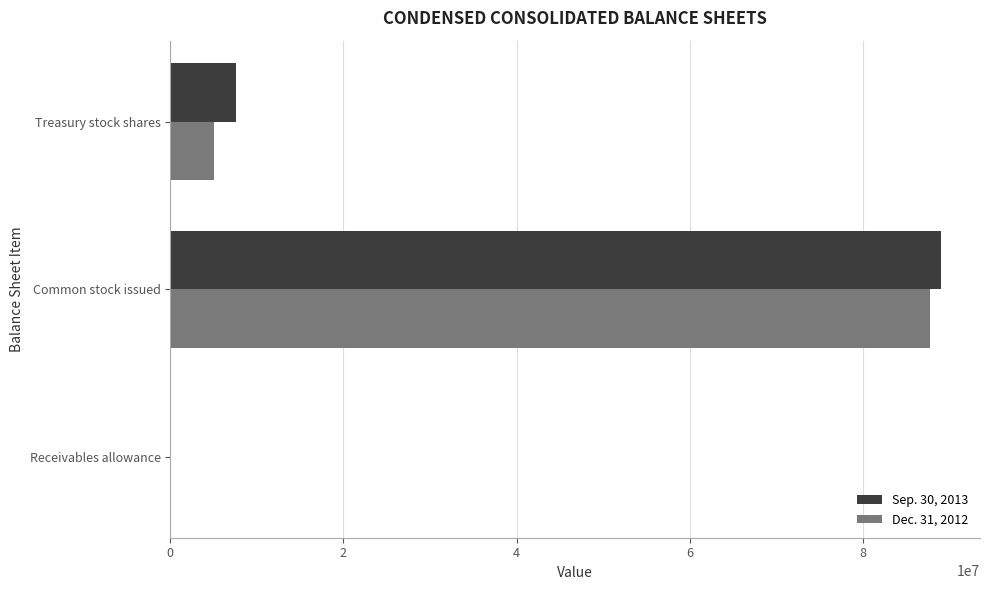

The Sep. 30, 2013 series shows 7551016 at Treasury stock shares. True or false?

True